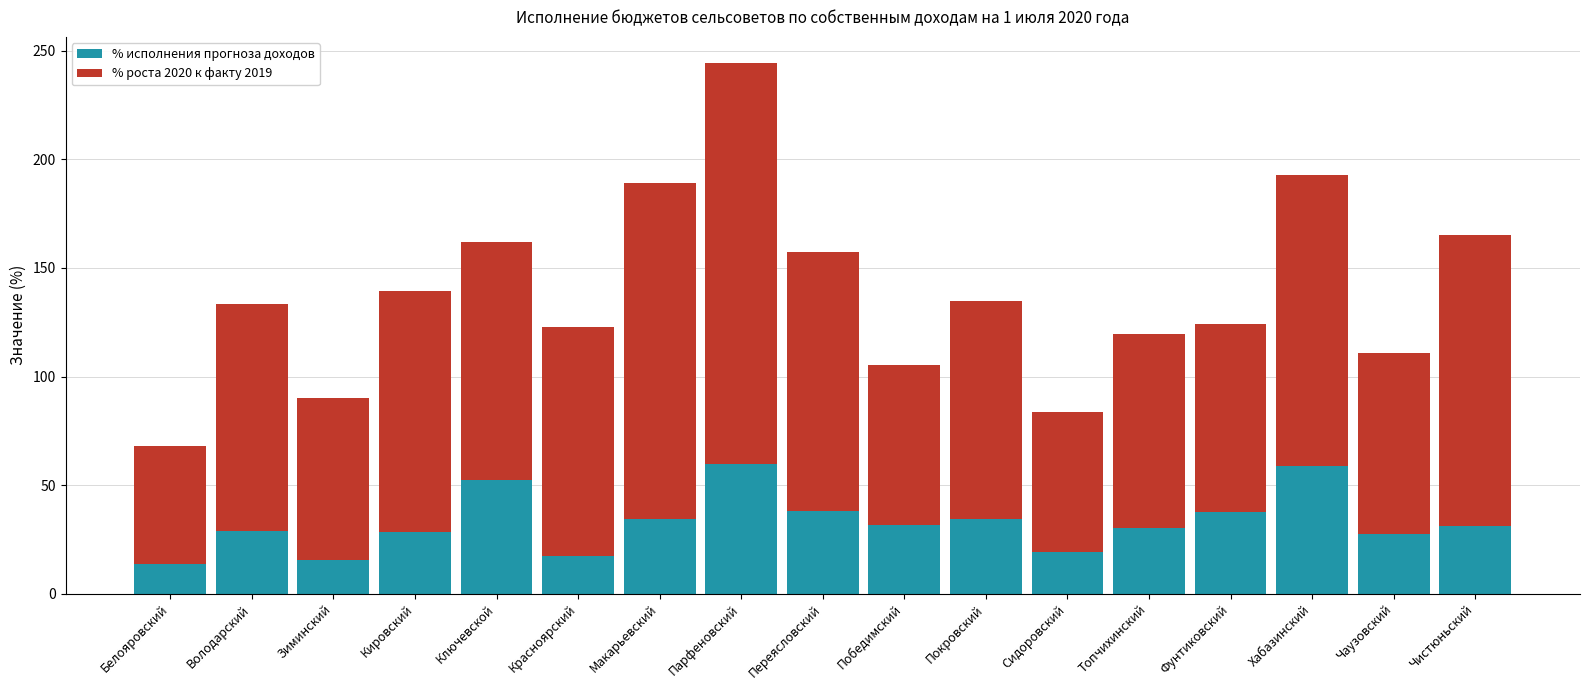

True or false: % исполнения прогноза доходов has a value of 9.4 at Покровский.

False